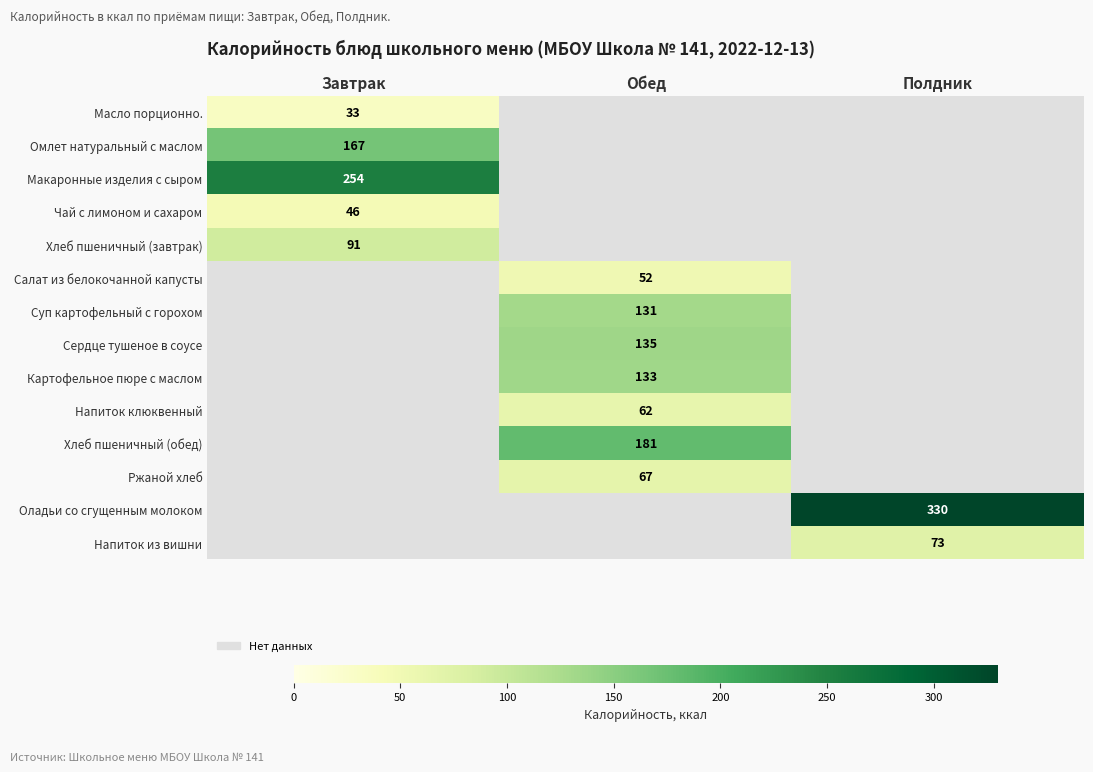

True or false: Хлеб пшеничный (обед) has a value of 85 at Обед.

False